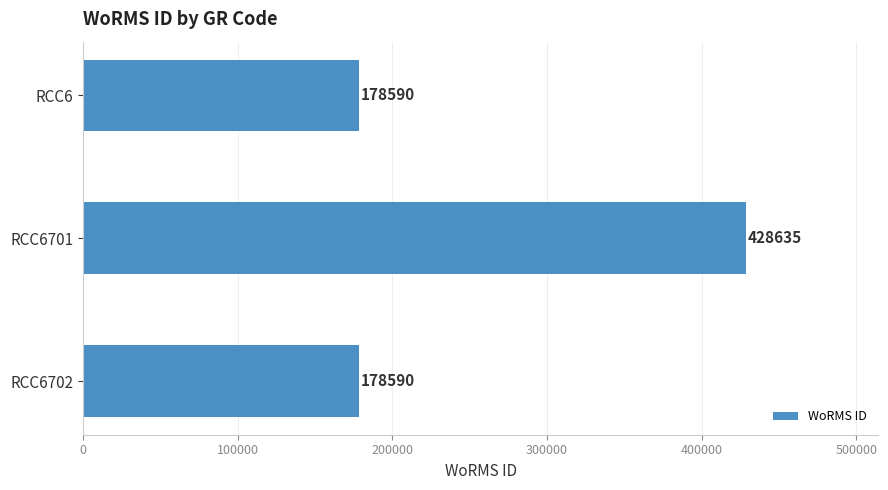

What is the difference between the maximum and minimum values?

250045